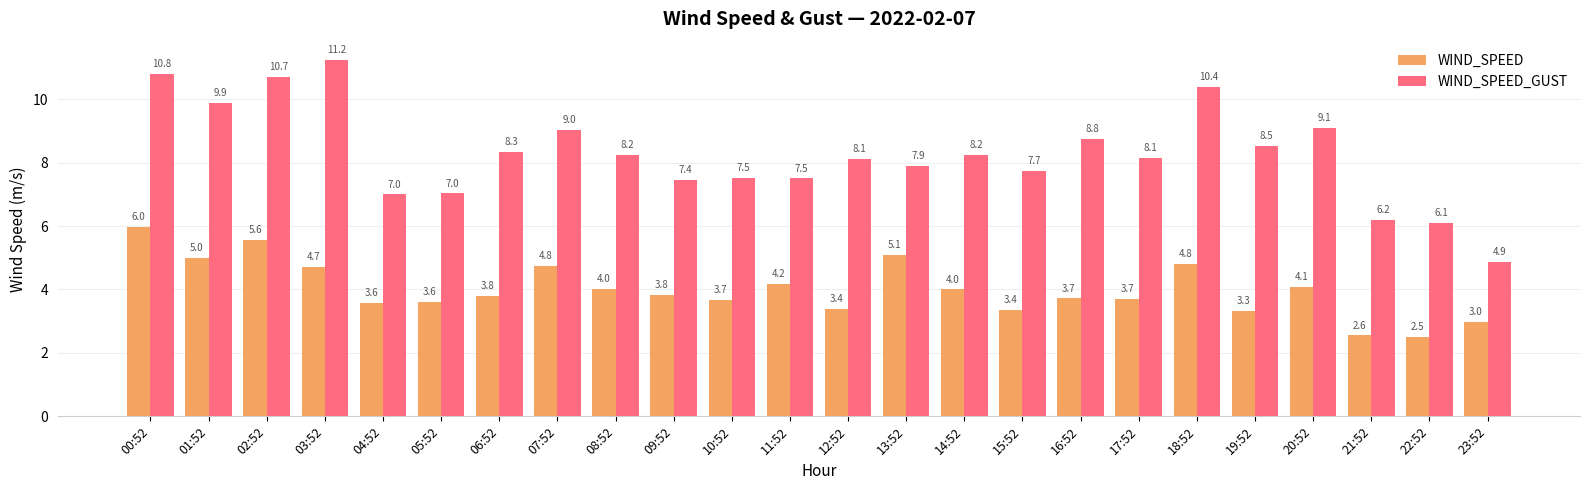

At which category is the sum across all series the highest?

00:52